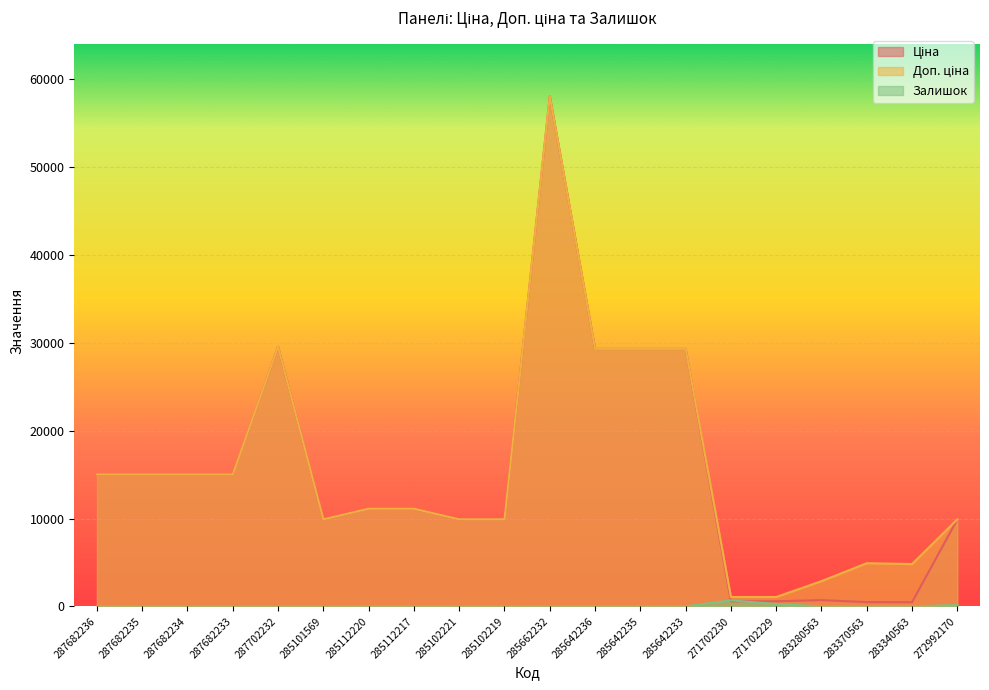

How many values in the Доп. ціна series exceed 11113?

11